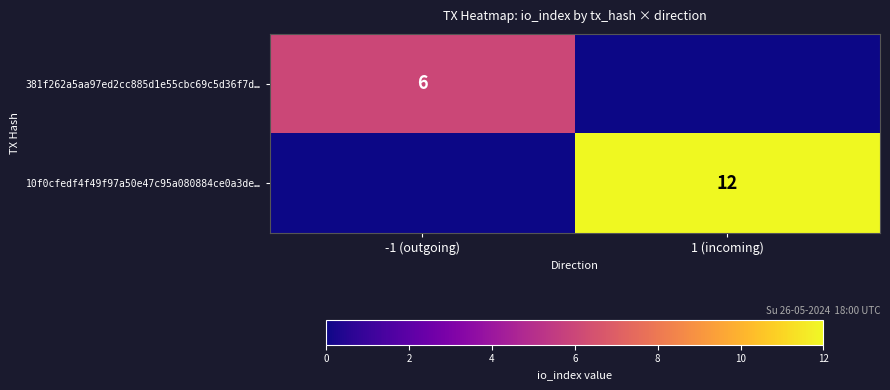

The value of 381f262a5aa97ed2cc885d1e55cbc69c5d36f7d… at -1 (outgoing) is 10. True or false?

False